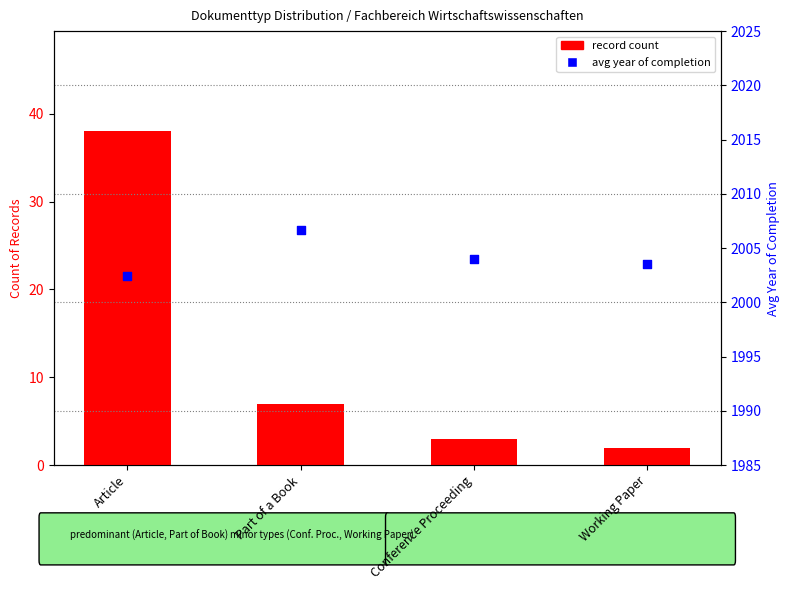

Which series contains the highest Y value?

avg year of completion